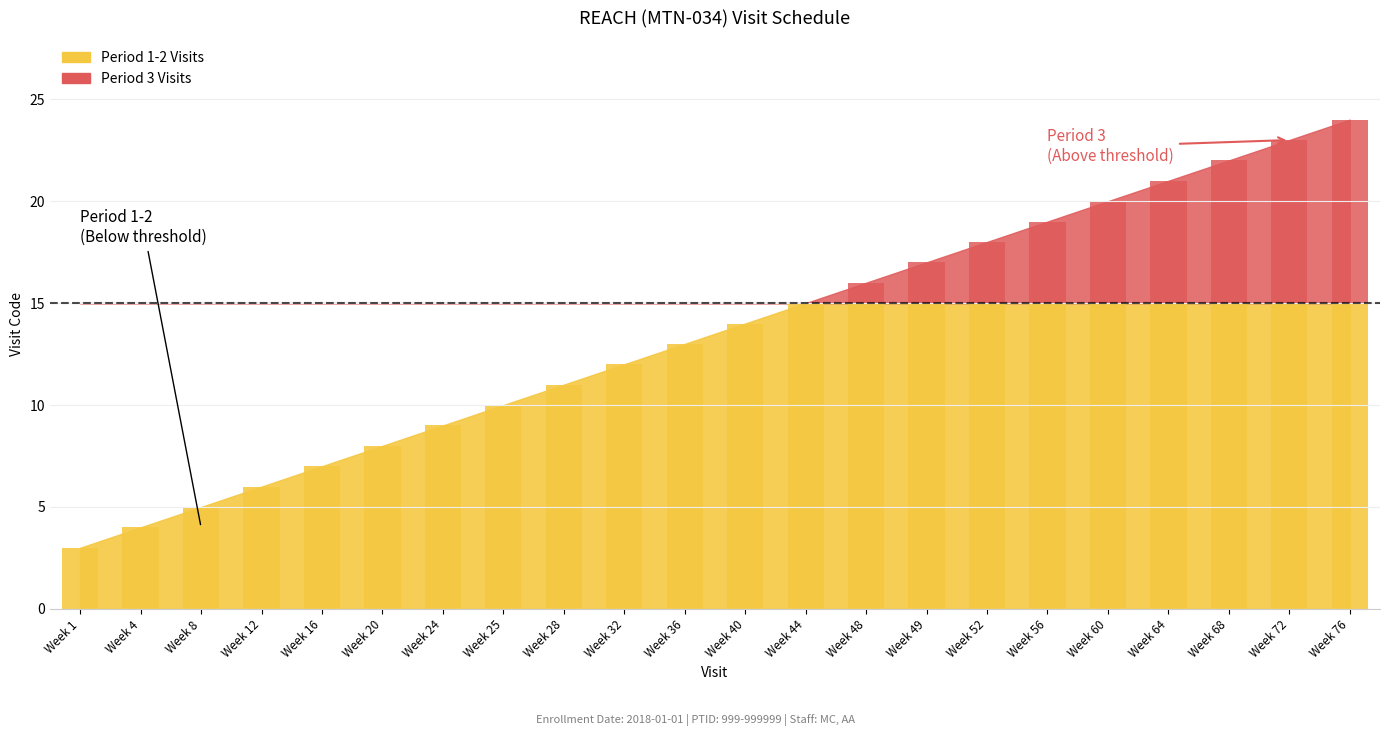

What is the approximate value at Week 44, to the nearest 10?

20